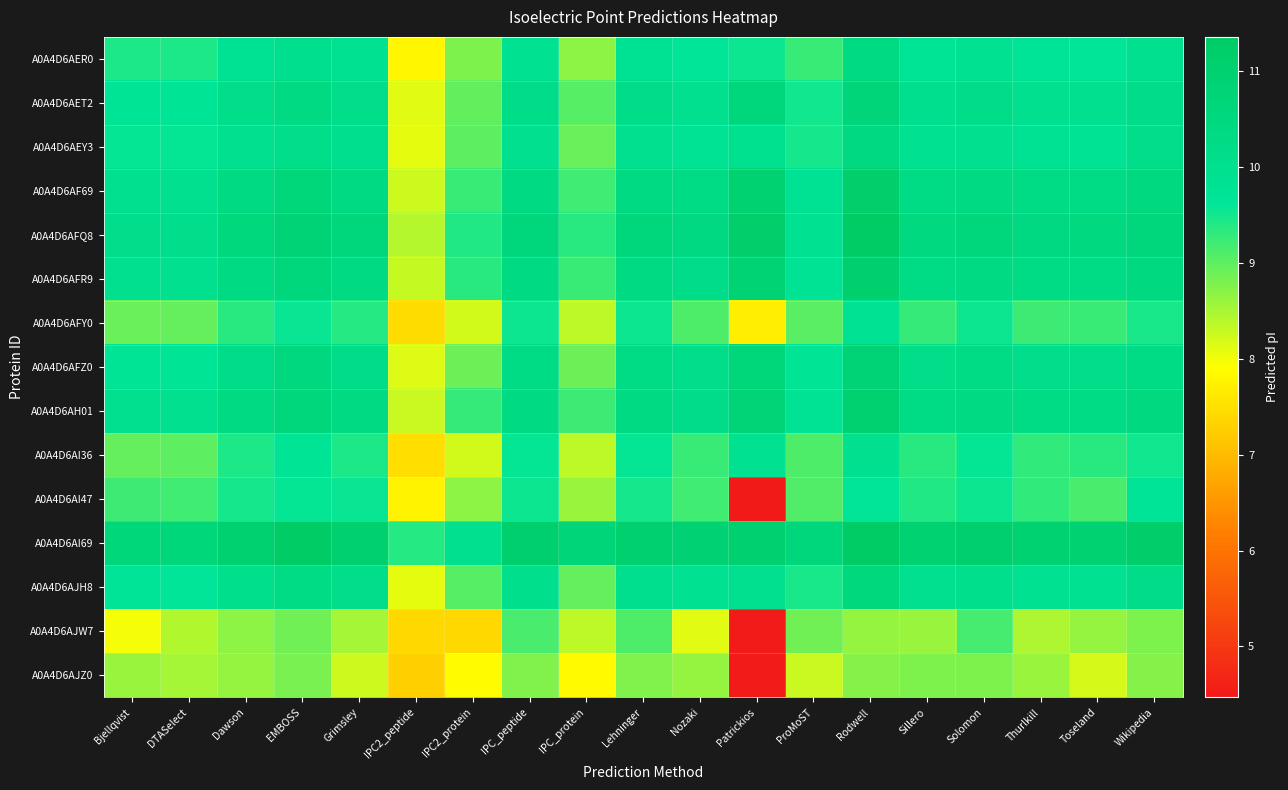

Reading left to right, extract all data points from this chart.

A0A4D6AER0: Bjellqvist=9.4	DTASelect=9.4	Dawson=9.8	EMBOSS=10.0	Grimsley=9.9	IPC2_peptide=7.8	IPC2_protein=8.8	IPC_peptide=9.9	IPC_protein=8.7	Lehninger=9.8	Nozaki=9.6	Patrickios=9.5	ProMoST=9.2	Rodwell=10.4	Sillero=9.7	Solomon=9.9	Thurlkill=9.7	Toseland=9.6	Wikipedia=10.0
A0A4D6AET2: Bjellqvist=9.7	DTASelect=9.7	Dawson=10.1	EMBOSS=10.4	Grimsley=10.1	IPC2_peptide=8.1	IPC2_protein=9.0	IPC_peptide=10.2	IPC_protein=9.0	Lehninger=10.2	Nozaki=9.9	Patrickios=10.6	ProMoST=9.5	Rodwell=10.7	Sillero=10.0	Solomon=10.2	Thurlkill=10.0	Toseland=10.0	Wikipedia=10.2
A0A4D6AEY3: Bjellqvist=9.6	DTASelect=9.6	Dawson=10.0	EMBOSS=10.1	Grimsley=10.0	IPC2_peptide=8.1	IPC2_protein=9.0	IPC_peptide=10.0	IPC_protein=8.9	Lehninger=10.0	Nozaki=9.8	Patrickios=9.9	ProMoST=9.5	Rodwell=10.4	Sillero=9.9	Solomon=10.0	Thurlkill=9.8	Toseland=9.8	Wikipedia=10.1
A0A4D6AF69: Bjellqvist=9.9	DTASelect=9.9	Dawson=10.4	EMBOSS=10.7	Grimsley=10.4	IPC2_peptide=8.2	IPC2_protein=9.3	IPC_peptide=10.4	IPC_protein=9.2	Lehninger=10.4	Nozaki=10.2	Patrickios=10.9	ProMoST=9.8	Rodwell=11.1	Sillero=10.3	Solomon=10.4	Thurlkill=10.3	Toseland=10.3	Wikipedia=10.5
A0A4D6AFQ8: Bjellqvist=10.1	DTASelect=10.1	Dawson=10.5	EMBOSS=10.8	Grimsley=10.6	IPC2_peptide=8.4	IPC2_protein=9.4	IPC_peptide=10.6	IPC_protein=9.4	Lehninger=10.6	Nozaki=10.4	Patrickios=11.1	ProMoST=9.9	Rodwell=11.3	Sillero=10.5	Solomon=10.6	Thurlkill=10.4	Toseland=10.5	Wikipedia=10.6
A0A4D6AFR9: Bjellqvist=9.9	DTASelect=9.9	Dawson=10.3	EMBOSS=10.6	Grimsley=10.4	IPC2_peptide=8.3	IPC2_protein=9.3	IPC_peptide=10.4	IPC_protein=9.3	Lehninger=10.4	Nozaki=10.2	Patrickios=10.9	ProMoST=9.8	Rodwell=11.1	Sillero=10.3	Solomon=10.4	Thurlkill=10.2	Toseland=10.2	Wikipedia=10.5
A0A4D6AFY0: Bjellqvist=8.9	DTASelect=9.0	Dawson=9.4	EMBOSS=9.6	Grimsley=9.4	IPC2_peptide=7.5	IPC2_protein=8.2	IPC_peptide=9.5	IPC_protein=8.4	Lehninger=9.5	Nozaki=9.1	Patrickios=7.7	ProMoST=9.0	Rodwell=9.8	Sillero=9.3	Solomon=9.5	Thurlkill=9.2	Toseland=9.2	Wikipedia=9.5
A0A4D6AFZ0: Bjellqvist=9.7	DTASelect=9.7	Dawson=10.2	EMBOSS=10.5	Grimsley=10.2	IPC2_peptide=8.1	IPC2_protein=8.9	IPC_peptide=10.2	IPC_protein=8.9	Lehninger=10.2	Nozaki=10.1	Patrickios=10.7	ProMoST=9.7	Rodwell=10.8	Sillero=10.1	Solomon=10.2	Thurlkill=10.1	Toseland=10.1	Wikipedia=10.2
A0A4D6AH01: Bjellqvist=9.9	DTASelect=9.9	Dawson=10.4	EMBOSS=10.6	Grimsley=10.4	IPC2_peptide=8.3	IPC2_protein=9.3	IPC_peptide=10.4	IPC_protein=9.2	Lehninger=10.4	Nozaki=10.2	Patrickios=10.7	ProMoST=9.8	Rodwell=11.0	Sillero=10.3	Solomon=10.4	Thurlkill=10.2	Toseland=10.2	Wikipedia=10.5
A0A4D6AI36: Bjellqvist=9.0	DTASelect=9.0	Dawson=9.4	EMBOSS=9.7	Grimsley=9.4	IPC2_peptide=7.5	IPC2_protein=8.2	IPC_peptide=9.6	IPC_protein=8.4	Lehninger=9.6	Nozaki=9.2	Patrickios=9.9	ProMoST=9.1	Rodwell=10.0	Sillero=9.3	Solomon=9.6	Thurlkill=9.3	Toseland=9.4	Wikipedia=9.5
A0A4D6AI47: Bjellqvist=9.2	DTASelect=9.2	Dawson=9.5	EMBOSS=9.6	Grimsley=9.6	IPC2_peptide=7.8	IPC2_protein=8.7	IPC_peptide=9.5	IPC_protein=8.6	Lehninger=9.5	Nozaki=9.2	Patrickios=4.5	ProMoST=9.1	Rodwell=9.7	Sillero=9.4	Solomon=9.5	Thurlkill=9.3	Toseland=9.2	Wikipedia=9.7
A0A4D6AI69: Bjellqvist=10.7	DTASelect=10.7	Dawson=11.0	EMBOSS=11.3	Grimsley=11.0	IPC2_peptide=9.4	IPC2_protein=10.0	IPC_peptide=11.1	IPC_protein=10.7	Lehninger=11.1	Nozaki=10.9	Patrickios=11.1	ProMoST=10.6	Rodwell=11.4	Sillero=10.9	Solomon=11.1	Thurlkill=10.9	Toseland=10.9	Wikipedia=11.2
A0A4D6AJH8: Bjellqvist=9.7	DTASelect=9.7	Dawson=10.0	EMBOSS=10.2	Grimsley=10.1	IPC2_peptide=8.1	IPC2_protein=9.0	IPC_peptide=10.1	IPC_protein=8.9	Lehninger=10.0	Nozaki=9.8	Patrickios=10.0	ProMoST=9.5	Rodwell=10.5	Sillero=9.9	Solomon=10.1	Thurlkill=9.9	Toseland=9.9	Wikipedia=10.2
A0A4D6AJW7: Bjellqvist=8.0	DTASelect=8.4	Dawson=8.7	EMBOSS=8.9	Grimsley=8.5	IPC2_peptide=7.4	IPC2_protein=7.4	IPC_peptide=9.1	IPC_protein=8.3	Lehninger=9.1	Nozaki=8.1	Patrickios=4.5	ProMoST=8.9	Rodwell=8.6	Sillero=8.6	Solomon=9.2	Thurlkill=8.5	Toseland=8.6	Wikipedia=8.8
A0A4D6AJZ0: Bjellqvist=8.6	DTASelect=8.5	Dawson=8.6	EMBOSS=8.8	Grimsley=8.3	IPC2_peptide=7.3	IPC2_protein=7.9	IPC_peptide=8.8	IPC_protein=7.8	Lehninger=8.8	Nozaki=8.6	Patrickios=4.5	ProMoST=8.3	Rodwell=8.7	Sillero=8.8	Solomon=8.8	Thurlkill=8.6	Toseland=8.2	Wikipedia=8.7